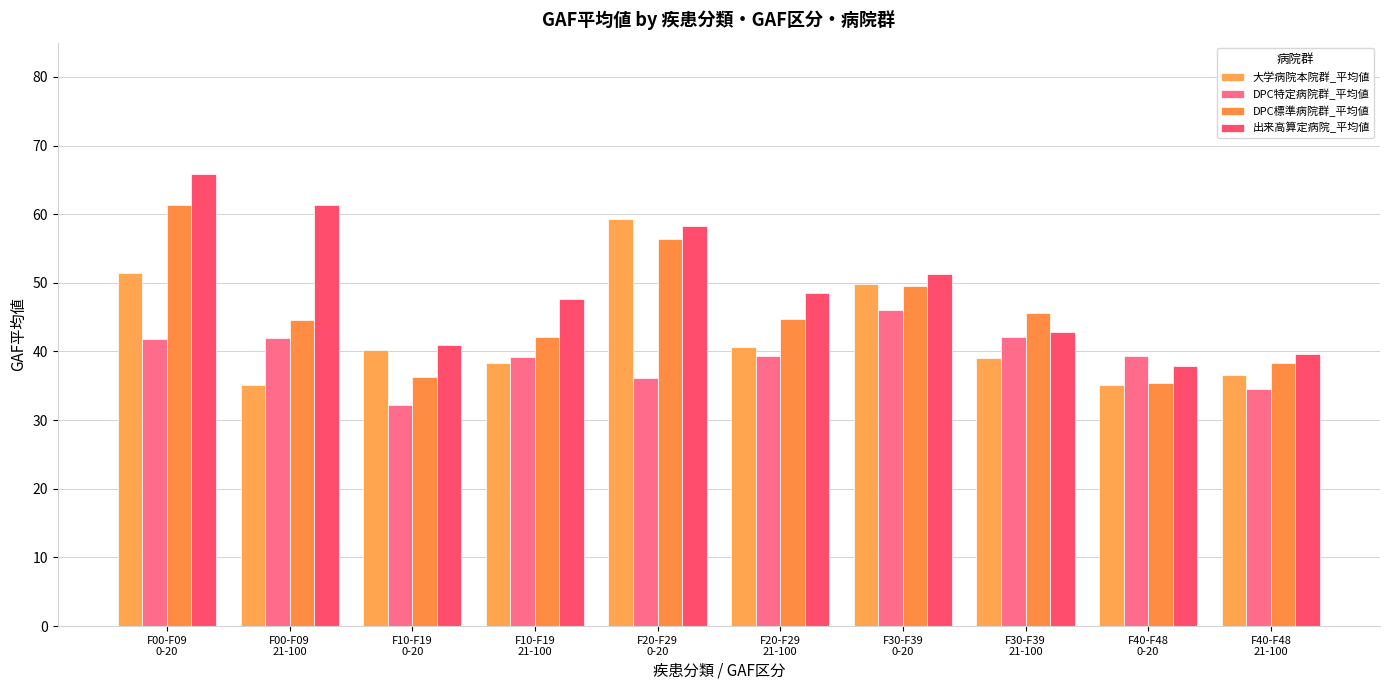

What is the label of the 5th bar from the left?

F20-F29
0-20